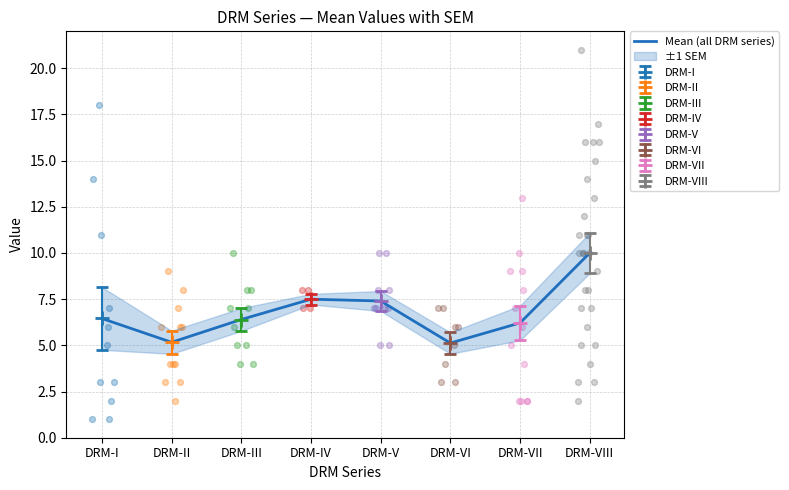

What is the ratio of the value at DRM-IV to the value at DRM-VI?

1.5